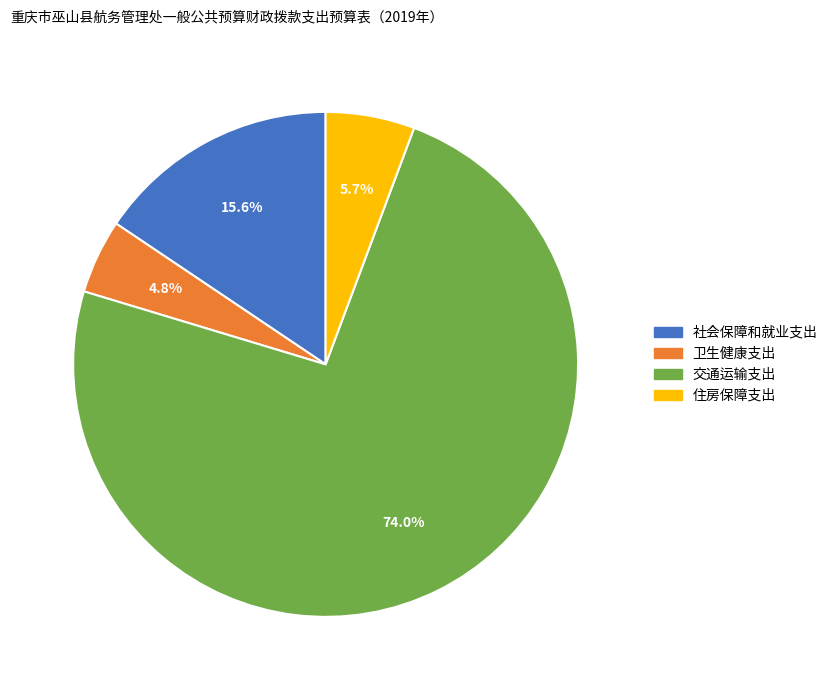

Combined, do 住房保障支出 and 卫生健康支出 account for over 50%?

No